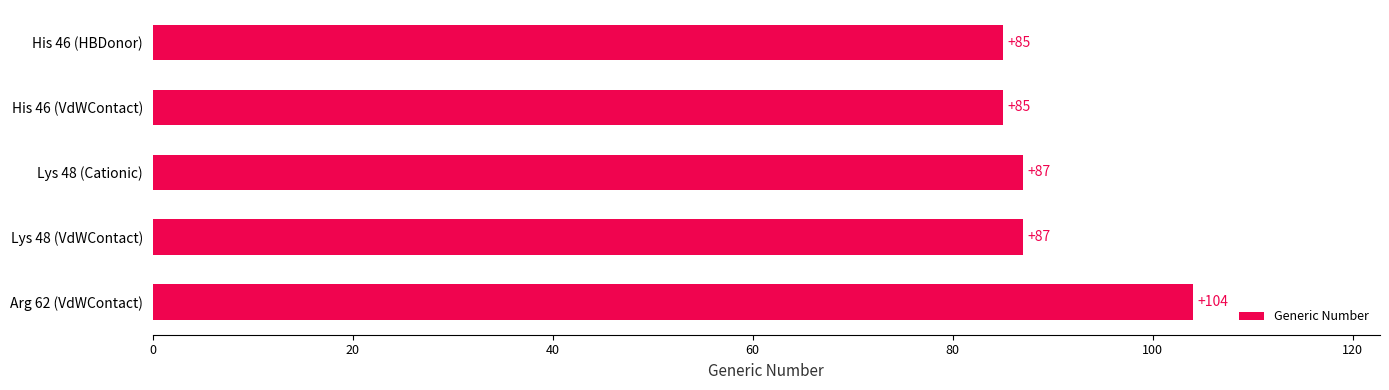

How many values are between 85 and 87?

4